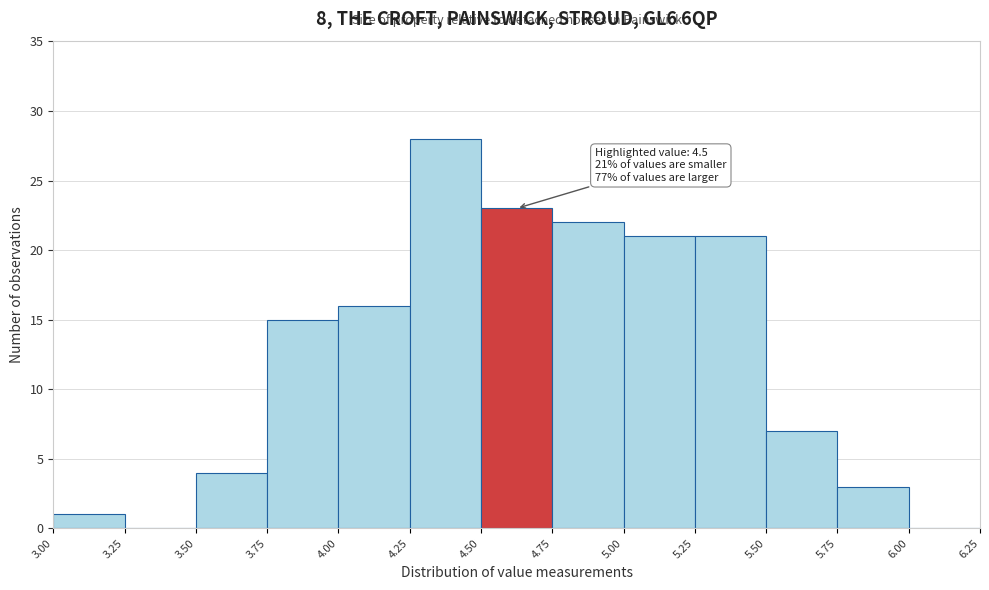

Over which range of the x-axis is the bar tallest?

4.25 to 4.50